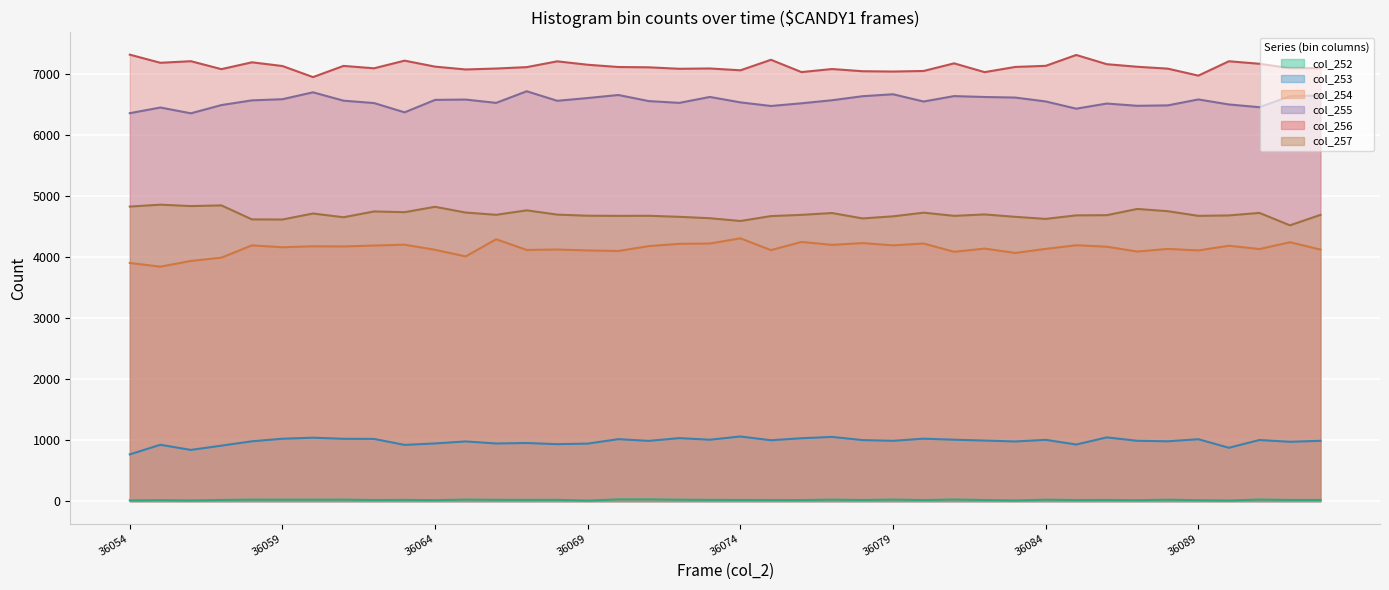

What is the sum of the col_252 values at 36091 and 36068?

50